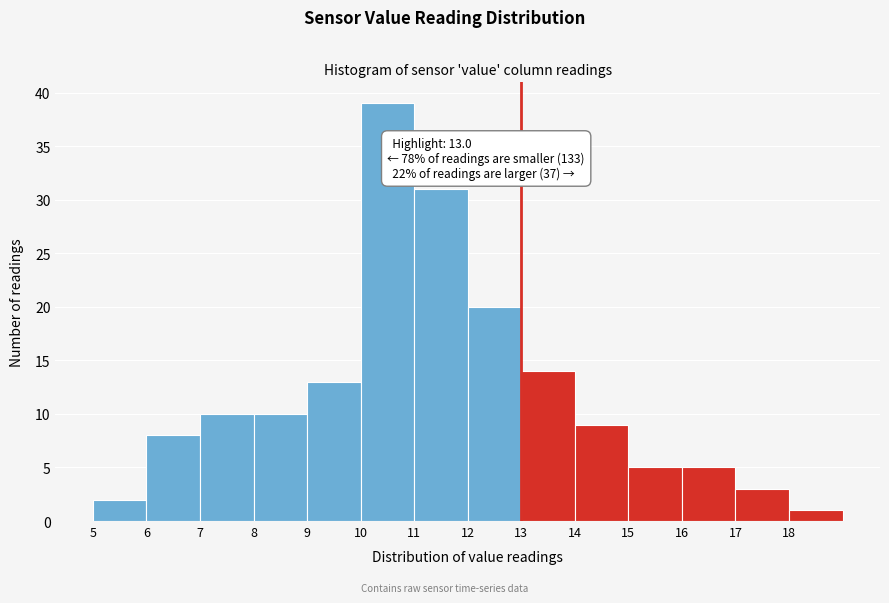

Which range on the x-axis has the tallest bar?

10 to 11